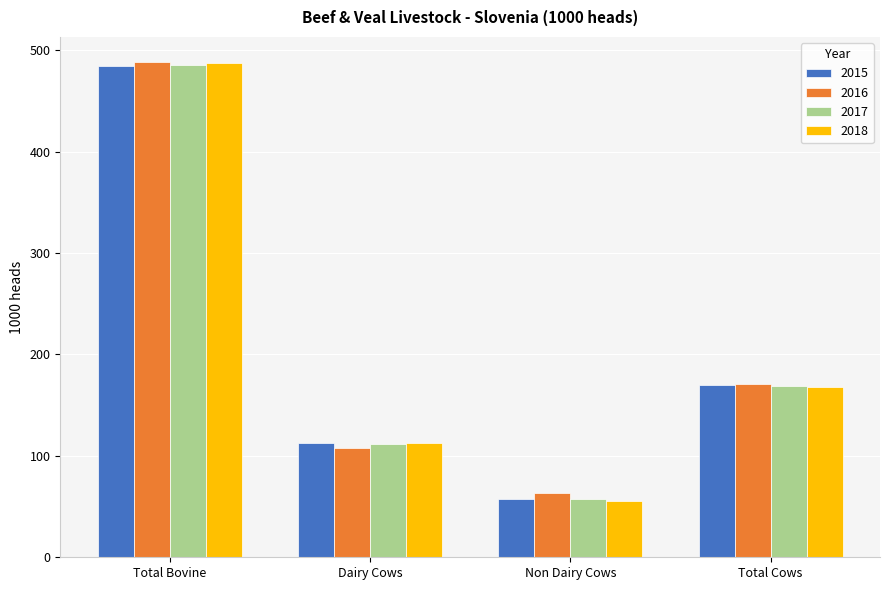

Read the 2016 value at Dairy Cows.

107.8